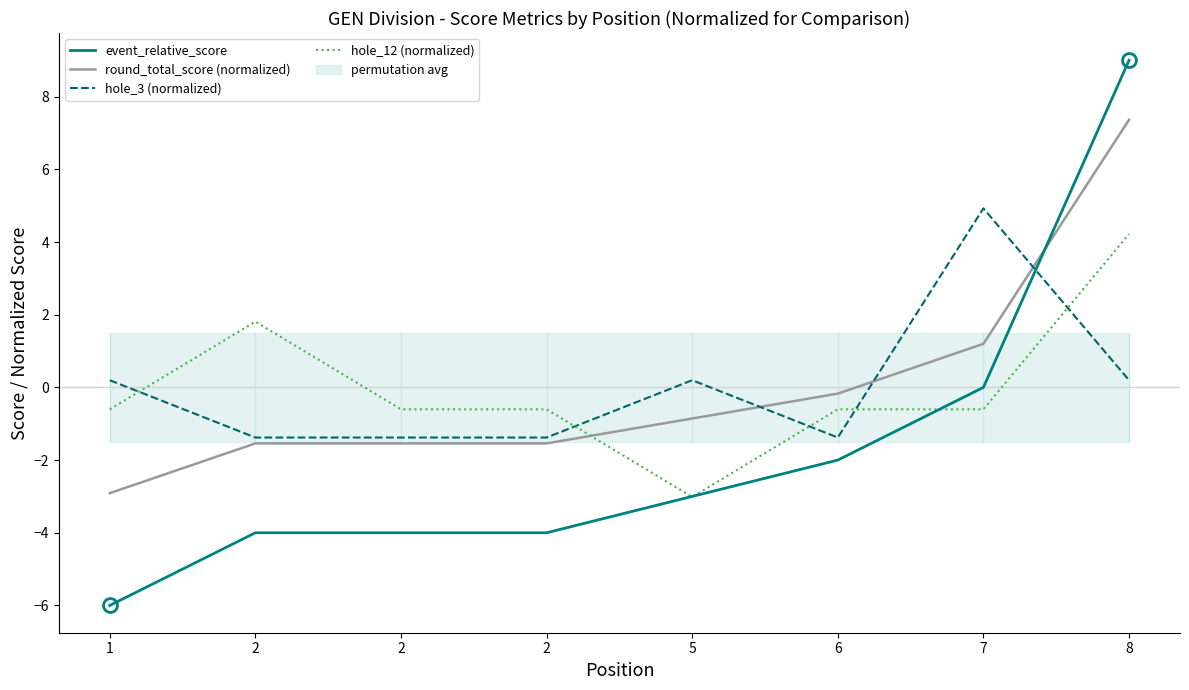

Rank the series at 2 from highest to lowest value.

hole_12 (normalized), hole_3 (normalized), round_total_score (normalized), event_relative_score